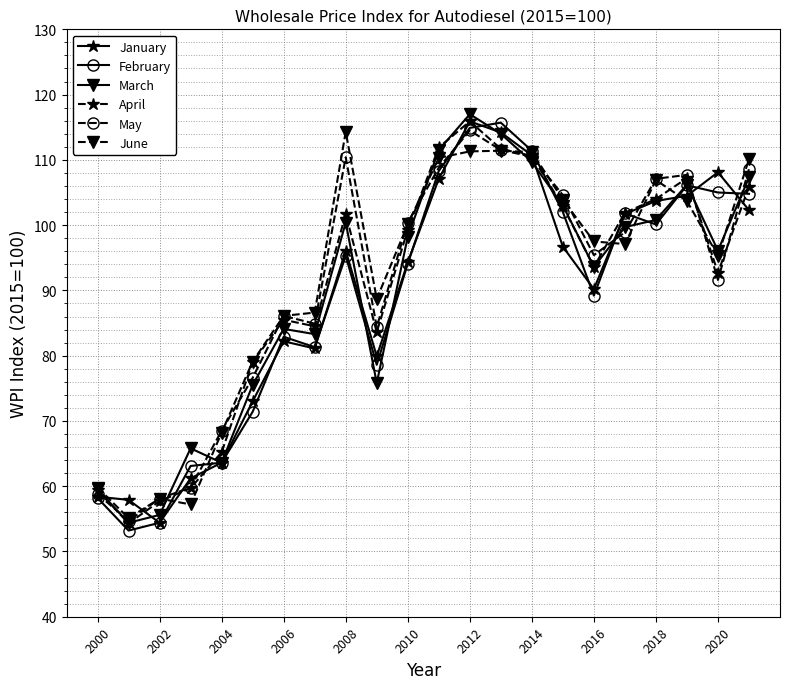

What is the value of the June point at the 15th from the left?

111.2